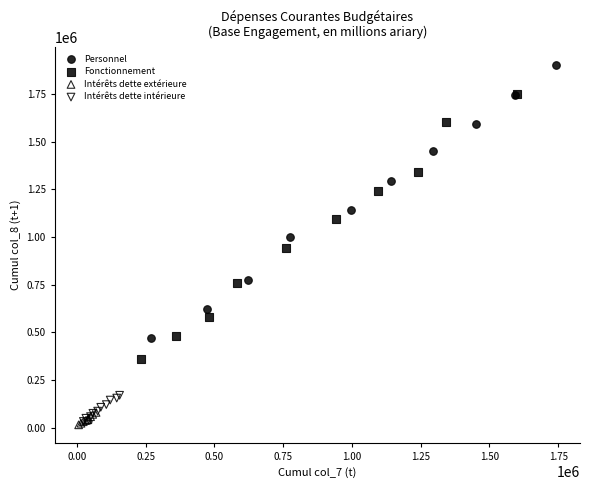

Which series has the widest spread of Y values?

Personnel